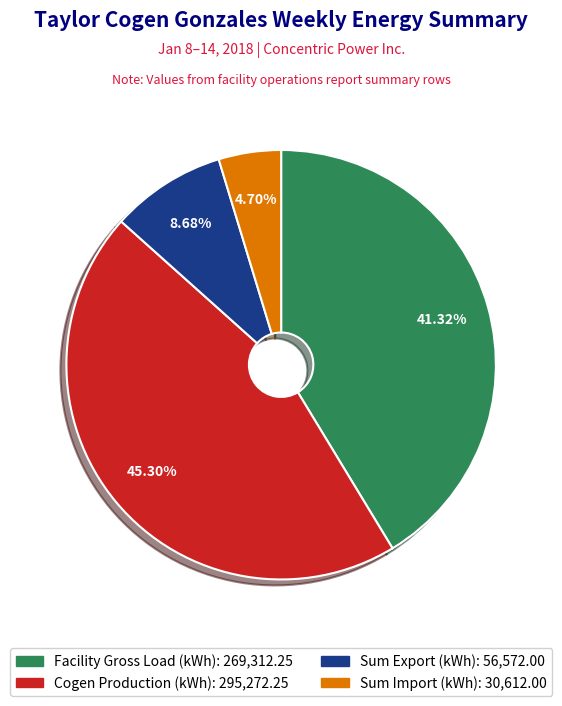

Does any single category account for the majority?

No